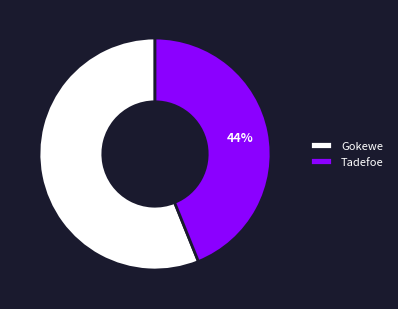

What is the ratio of the value at Gokewe to the value at Tadefoe?

1.3